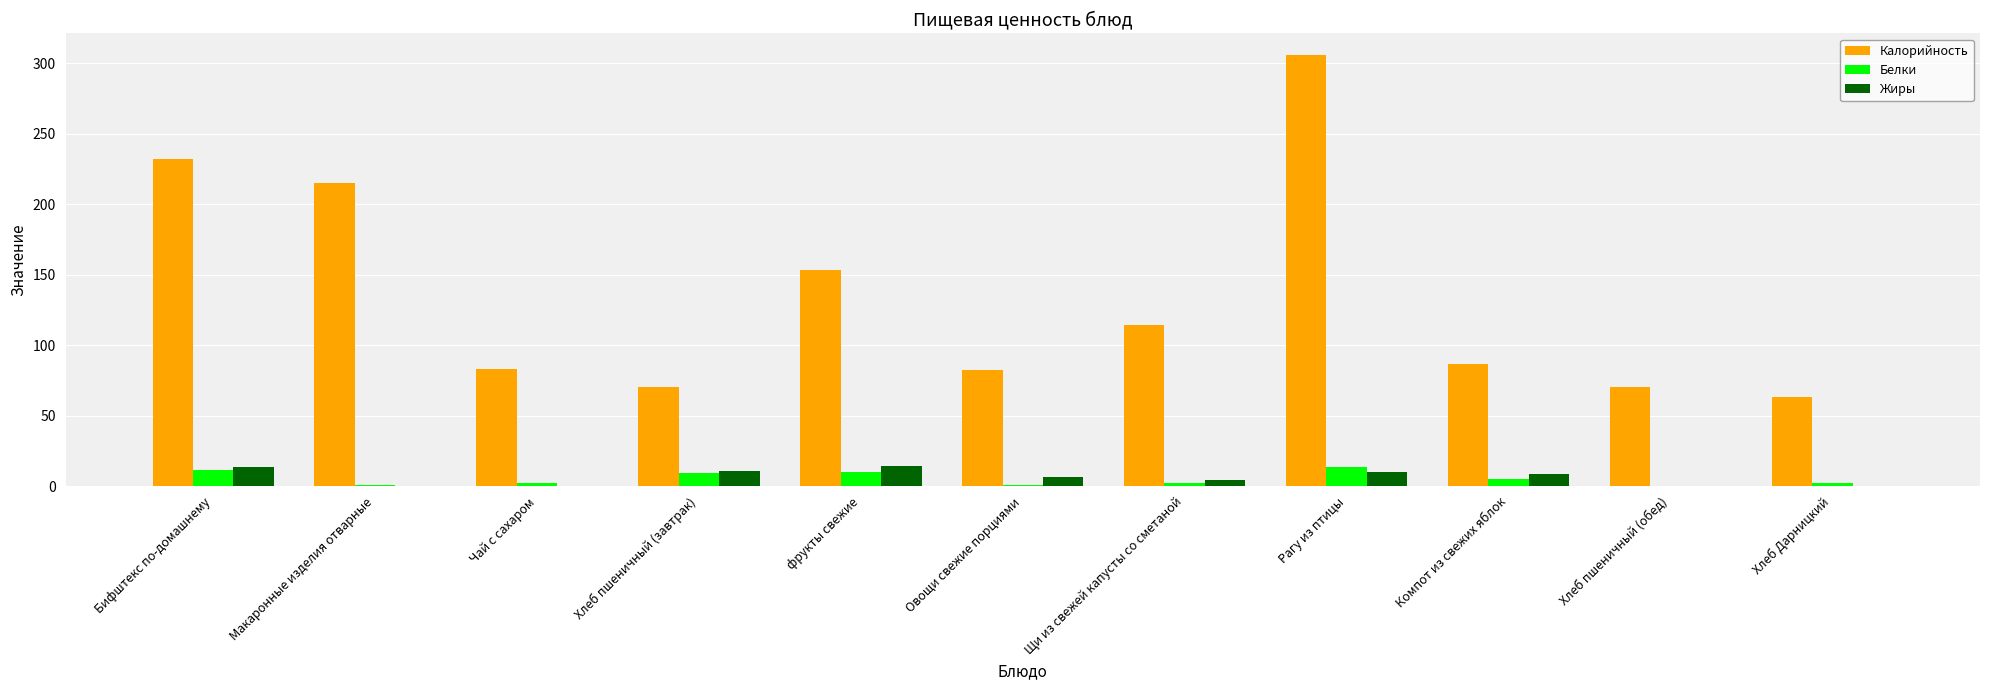

Is it true that Калорийность equals 306.1 at Рагу из птицы?

True